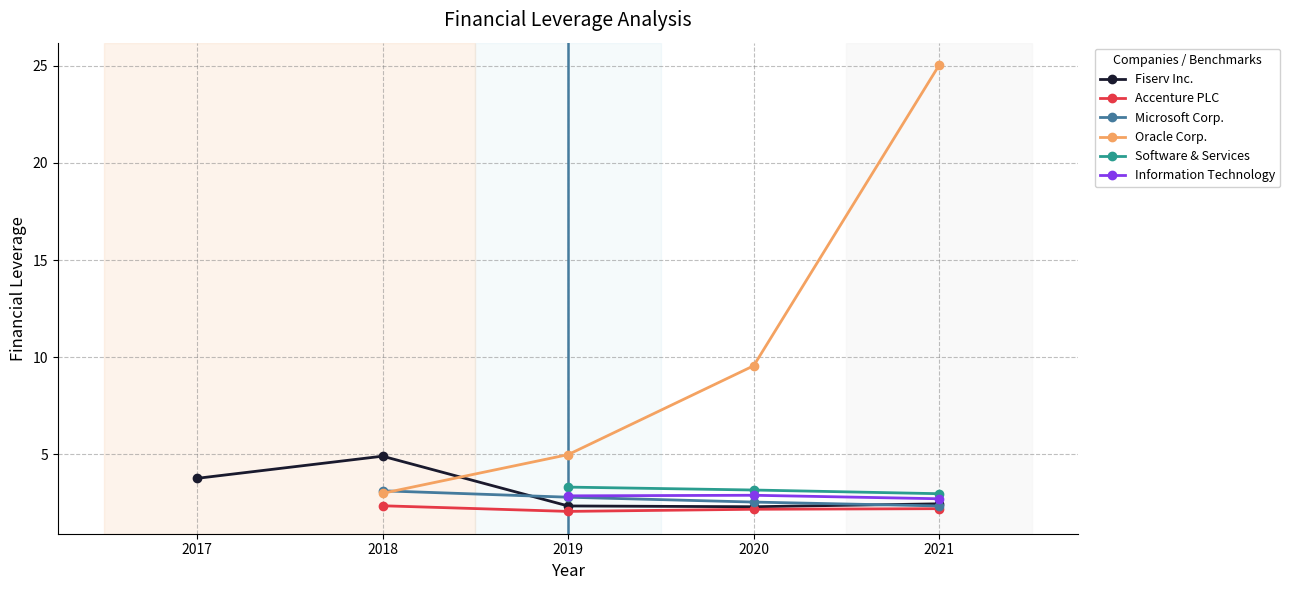

True or false: Accenture PLC and Microsoft Corp. cross at least once.

False